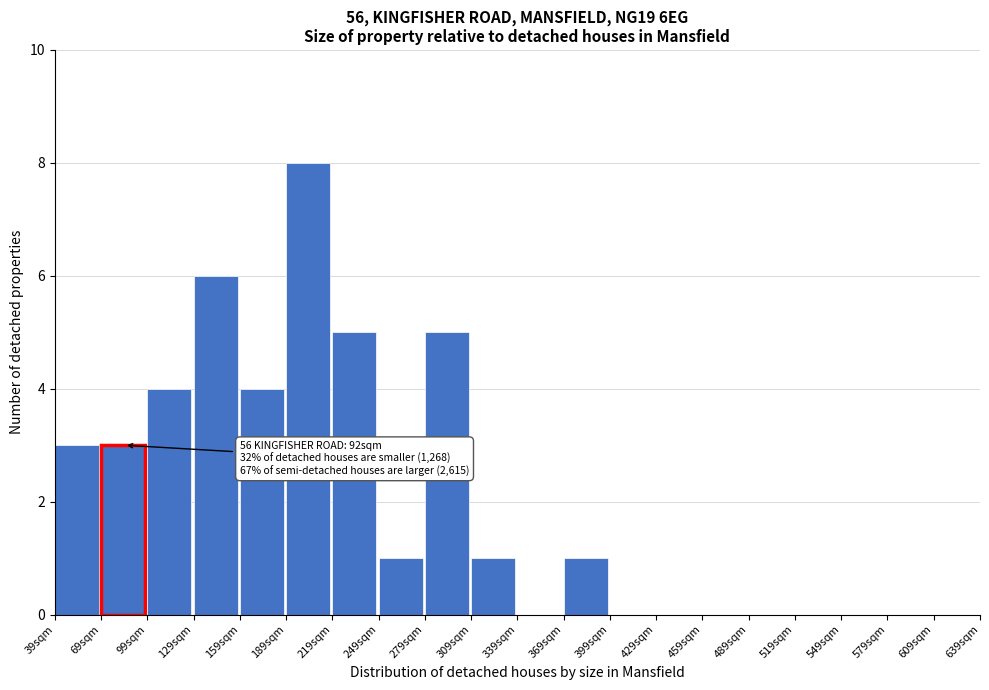

Over which range of the x-axis is the bar tallest?

189 to 219